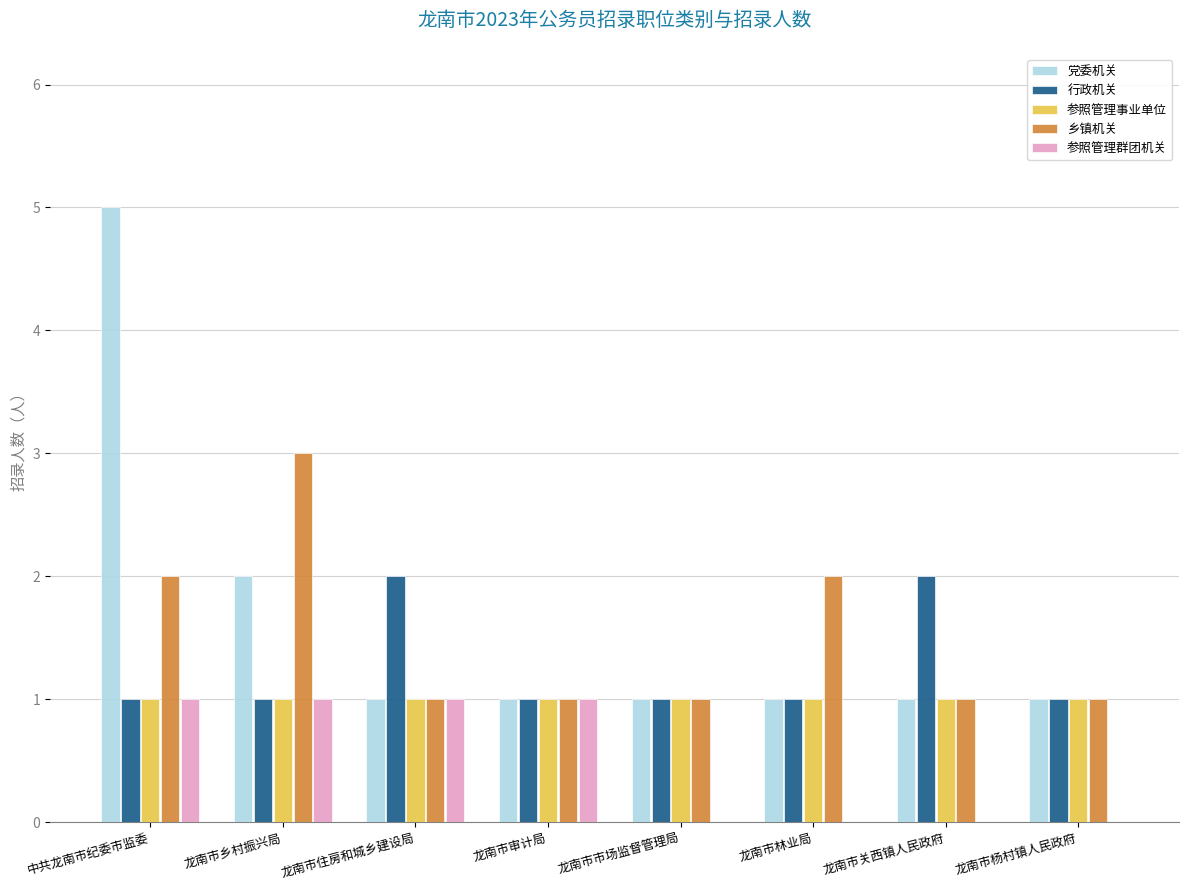

The value of 党委机关 at 龙南市杨村镇人民政府 is 1. True or false?

True